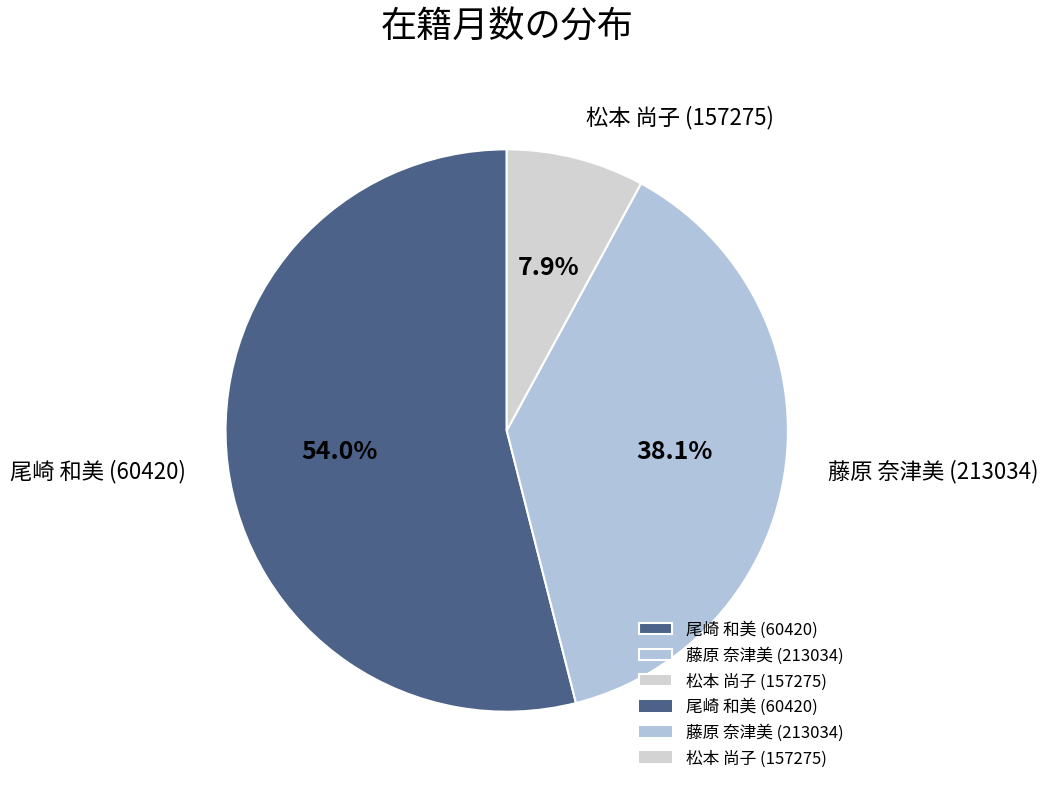

The 藤原 奈津美 (213034) slice represents 38% of the pie. True or false?

True